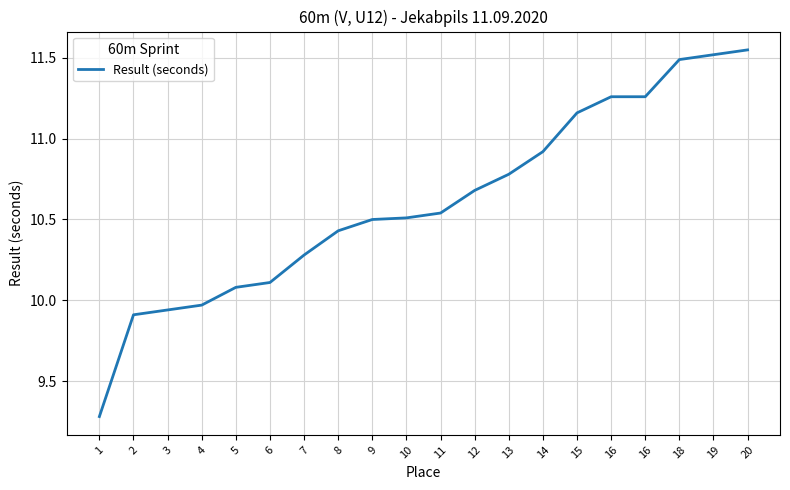

The chart shows a value of 13.2 at 1. True or false?

False